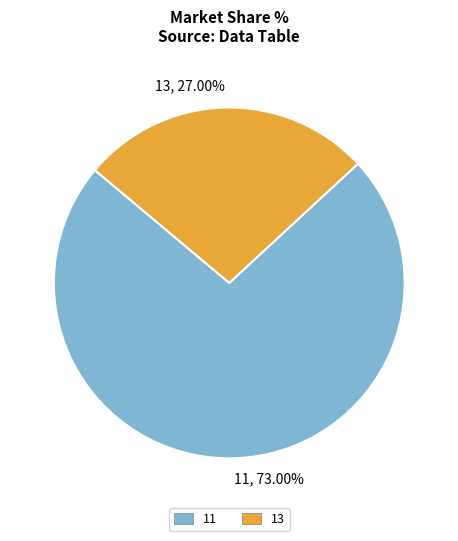

Count the number of slices in the pie.

2